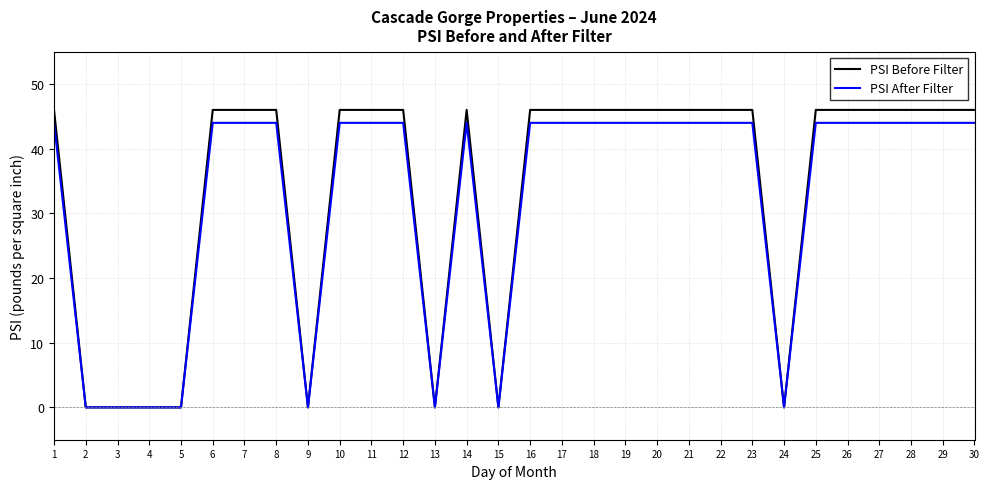

Is it true that PSI After Filter equals 0 at 3?

True